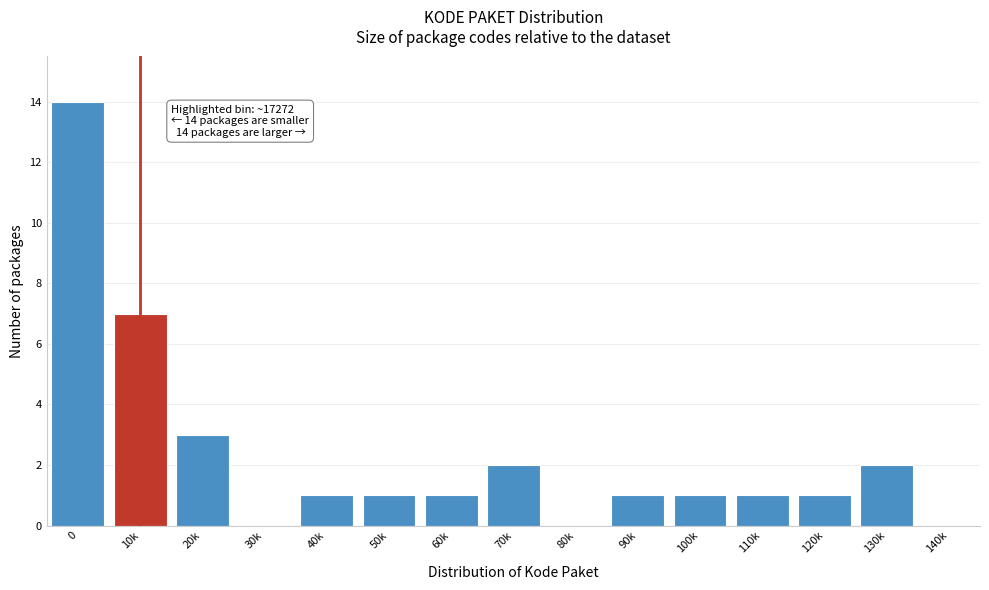

Reading left to right, transcribe all the data shown in this chart.

0=14	10k=7	20k=3	30k=0	40k=1	50k=1	60k=1	70k=2	80k=0	90k=1	100k=1	110k=1	120k=1	130k=2	140k=0